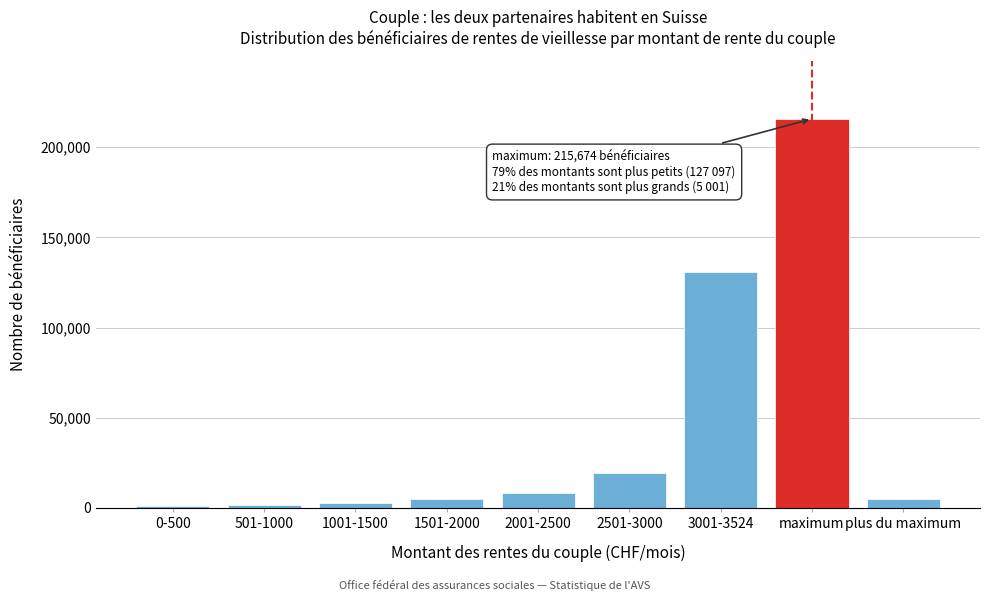

What is the label of the 9th bar from the right?

0-500